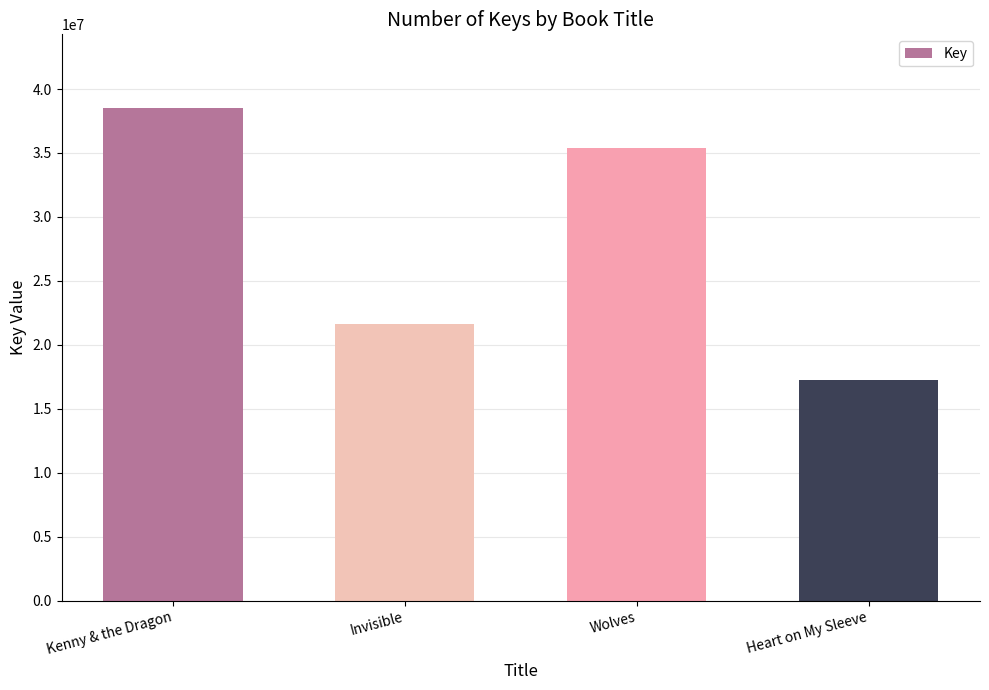

True or false: the data shows 17270145 at Heart on My Sleeve.

True